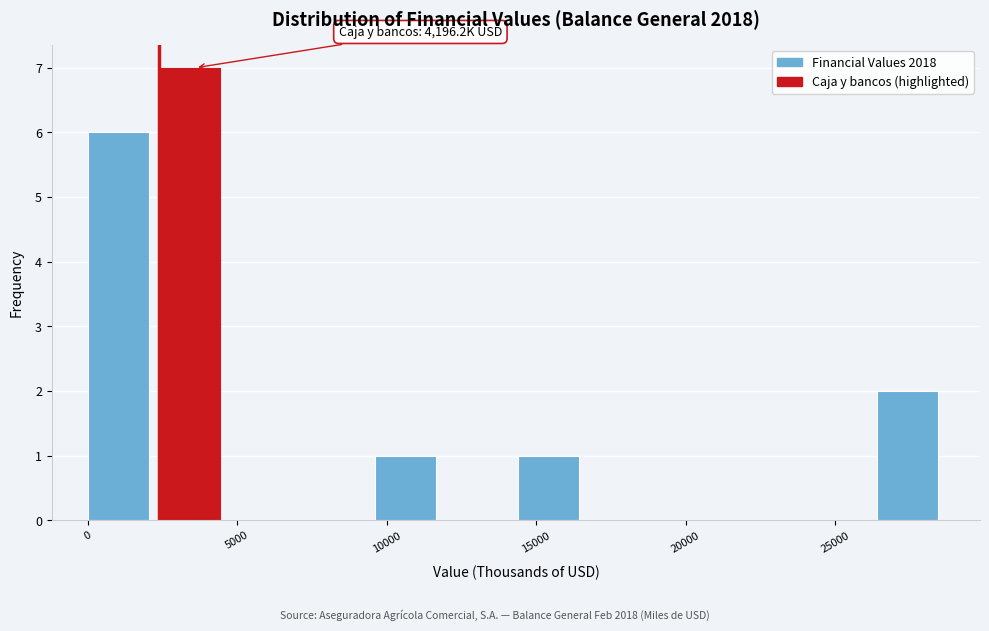

Over which range of the x-axis is the bar tallest?

2500 to 5000